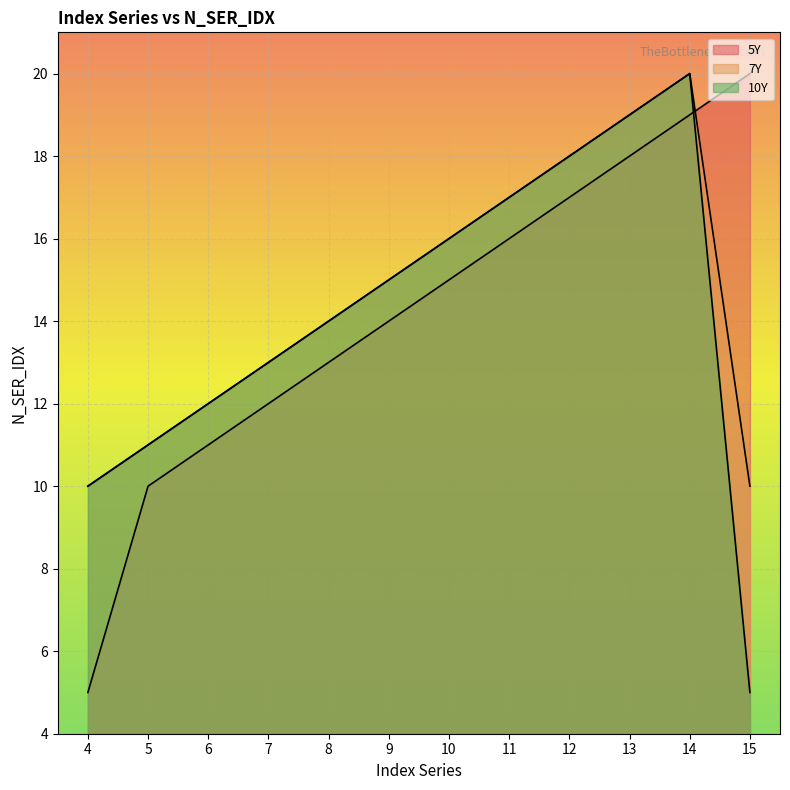

What is the value of the 5Y point at the 11th from the left?

19